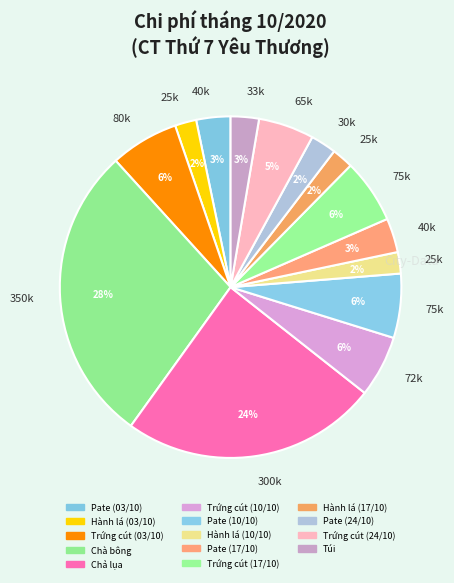

What percentage is the Túi slice, to the nearest percent?

3%